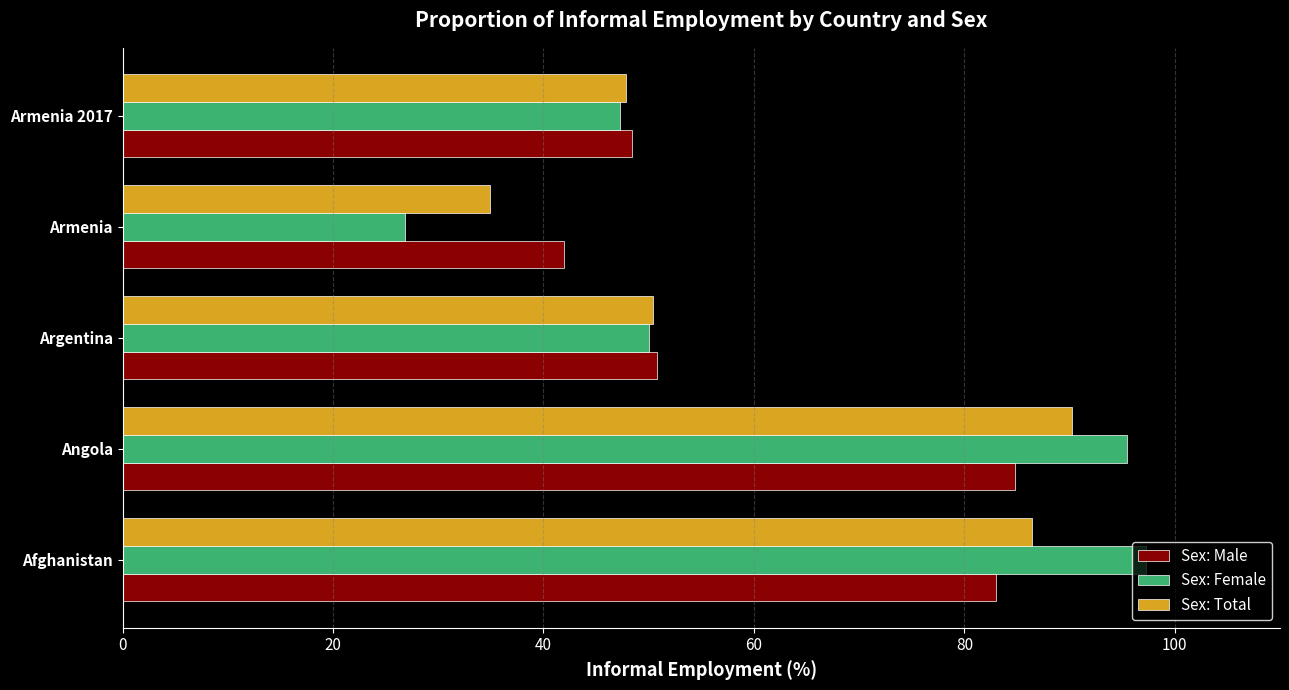

What is the smallest value displayed?

26.9